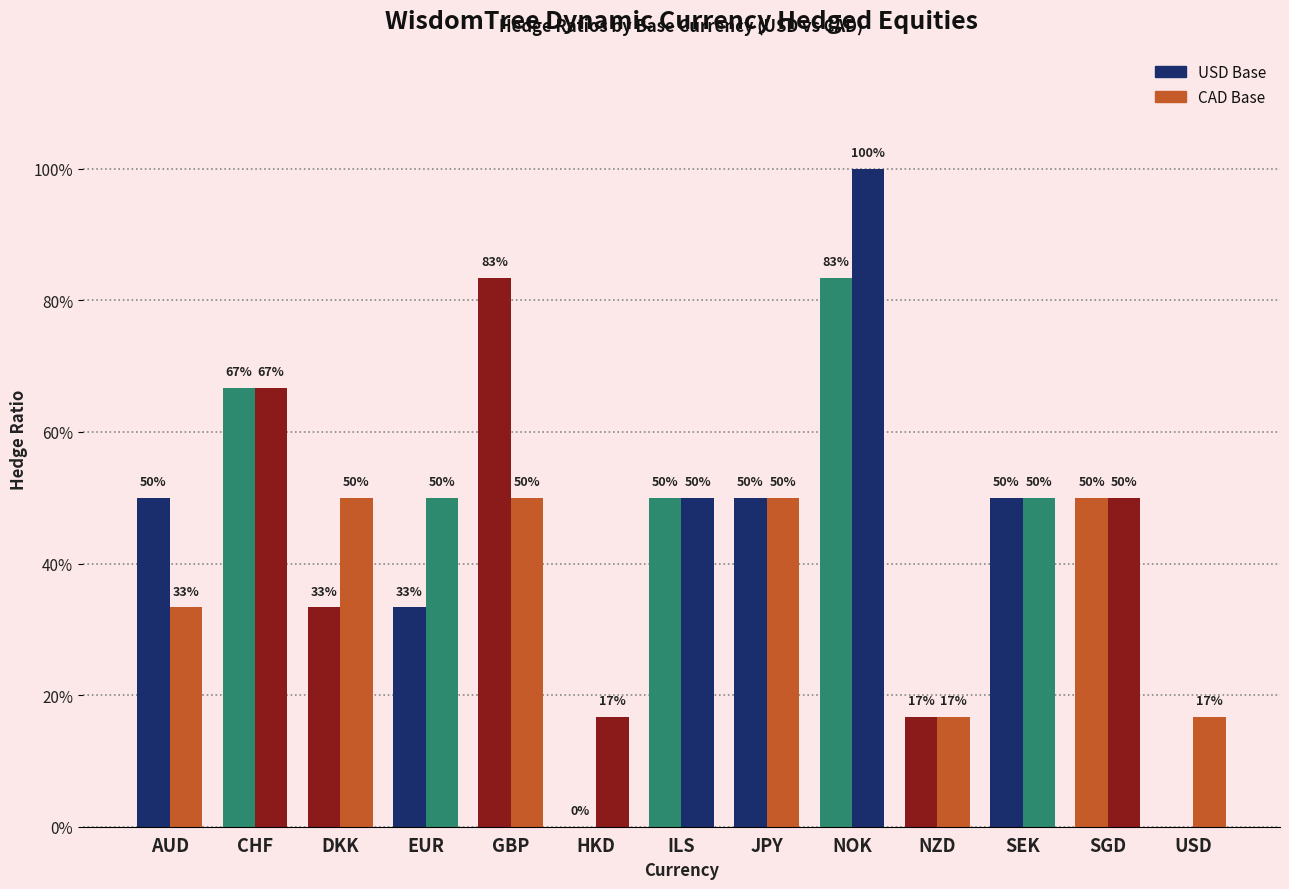

Rank the series by their maximum value, from highest to lowest.

CAD Base, USD Base